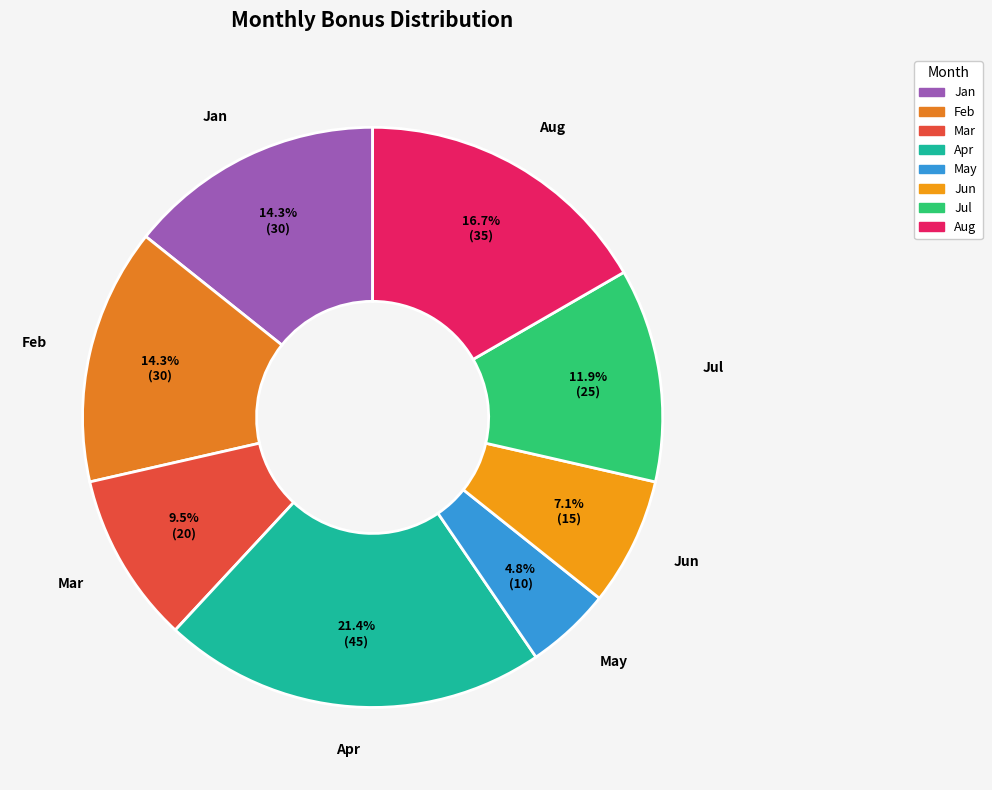

Combined, do Aug and Apr account for over 50%?

No